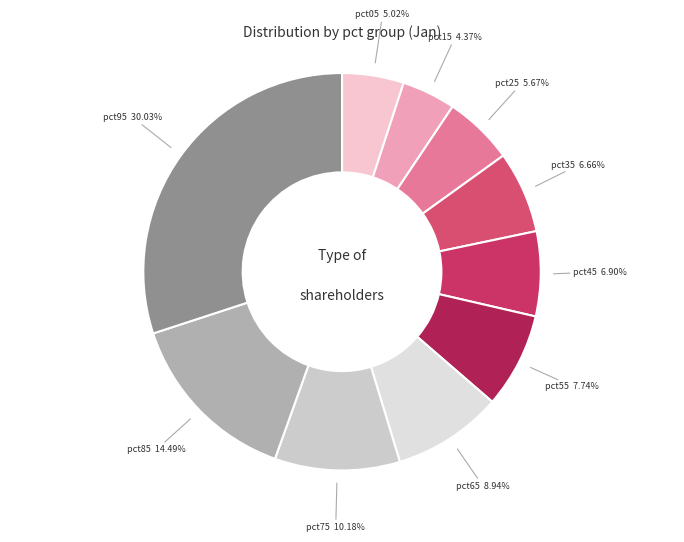

To the nearest percent, what is the difference between the pct15 and pct45 slice percentages?

3%